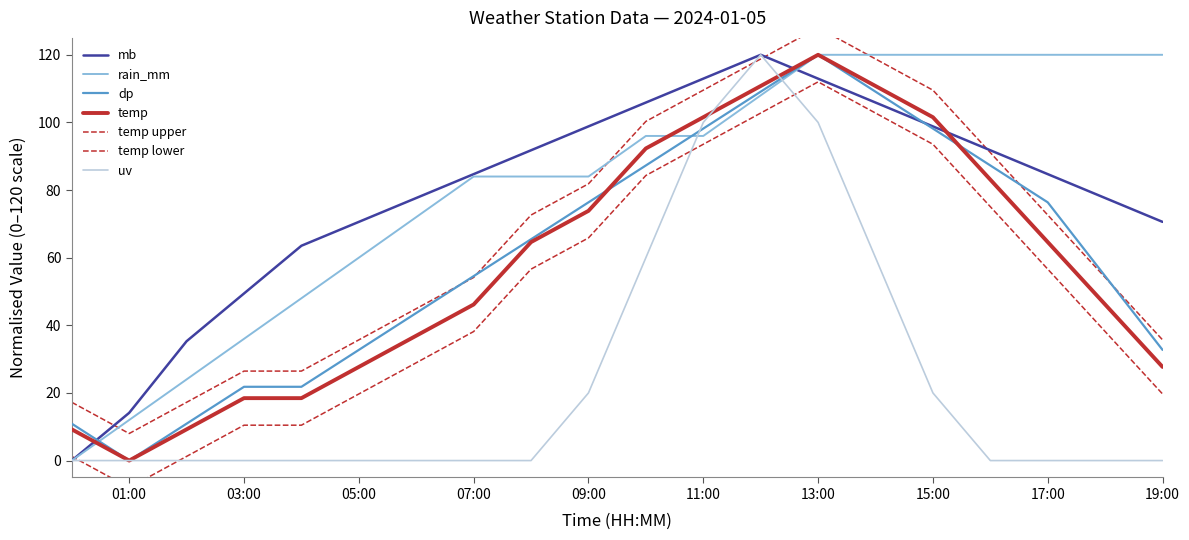

Where does the dp series first go above 65?

2024-01-05 08:00:00